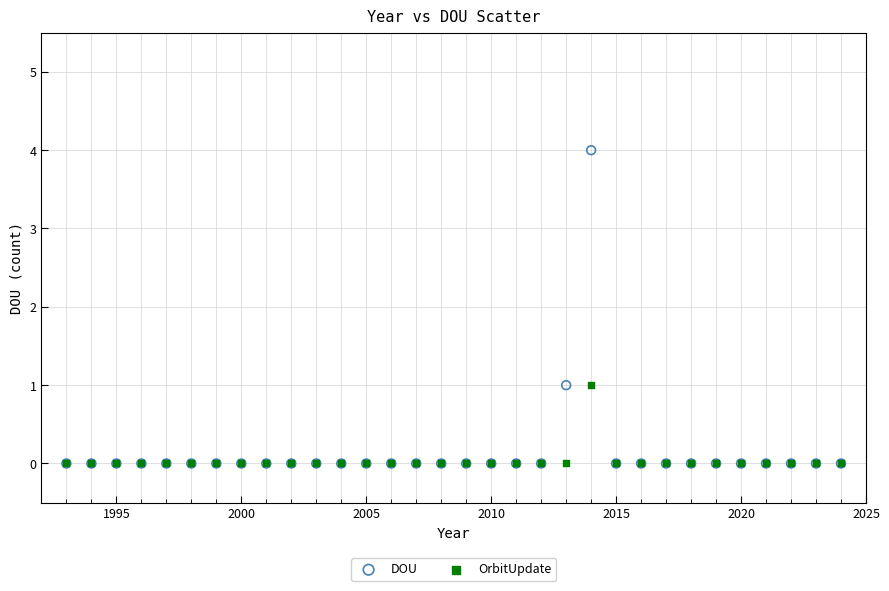

Which series contains the highest Y value?

DOU